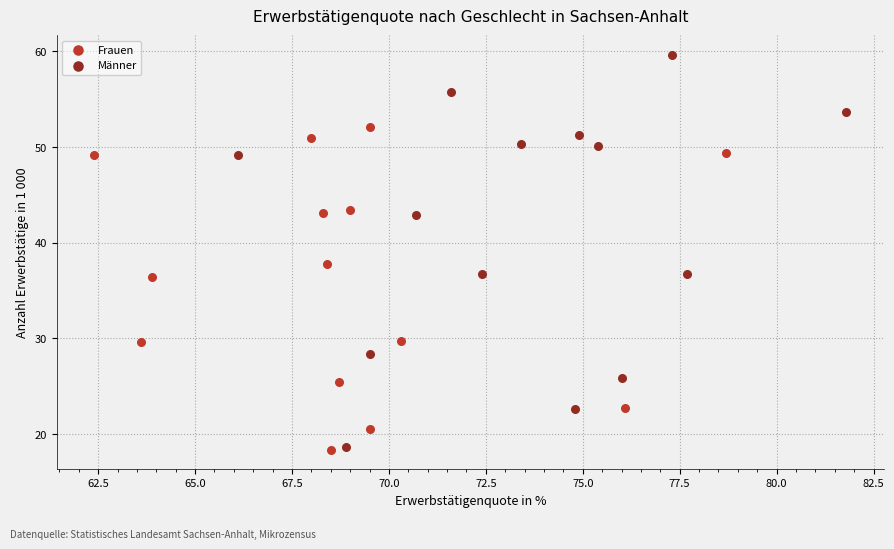

Which series has the widest spread of Y values?

Männer